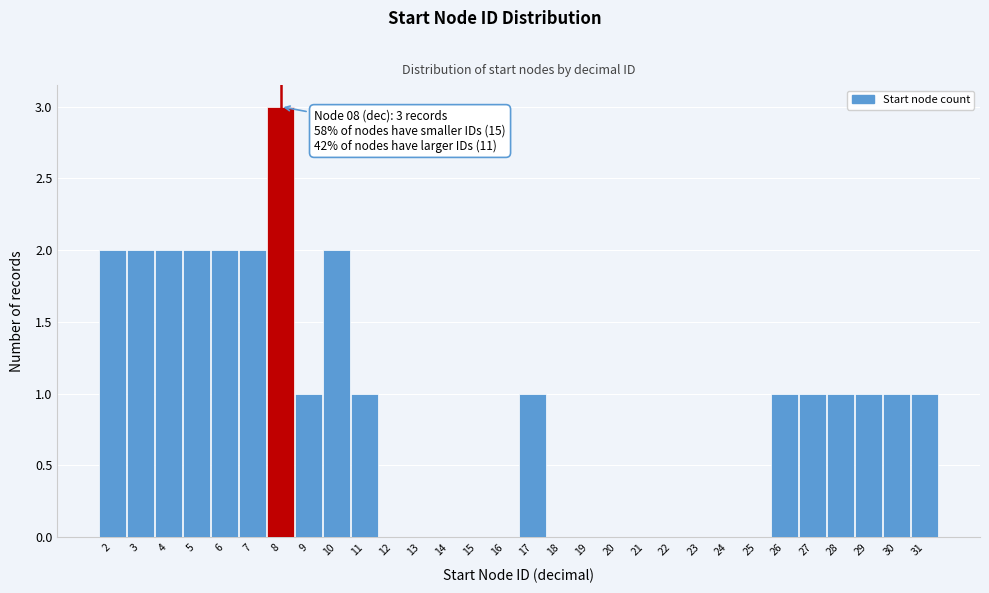

Reading left to right, transcribe all the data shown in this chart.

2=2	3=2	4=2	5=2	6=2	7=2	8=3	9=1	10=2	11=1	12=0	13=0	14=0	15=0	16=0	17=1	18=0	19=0	20=0	21=0	22=0	23=0	24=0	25=0	26=1	27=1	28=1	29=1	30=1	31=1